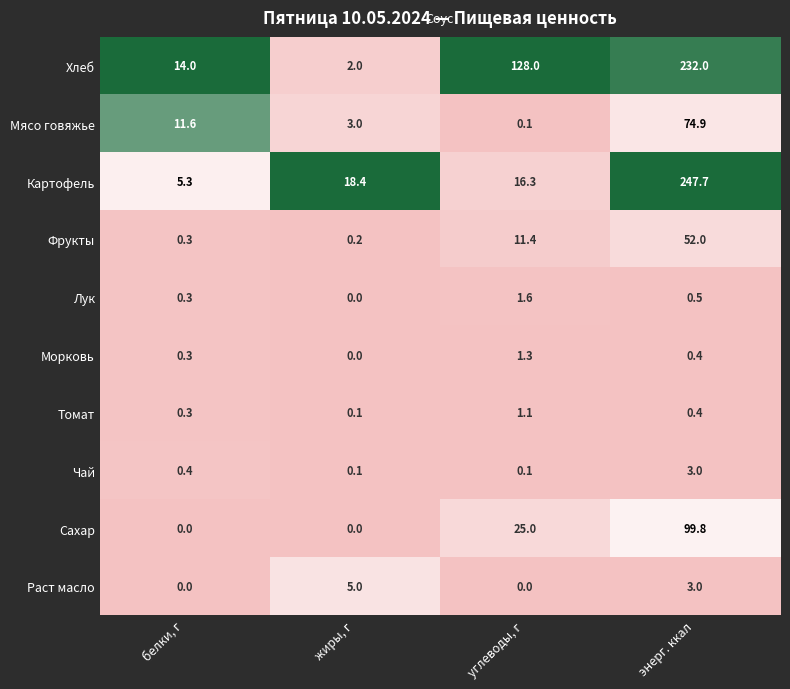

What is the difference between the maximum and minimum values in the Томат series?

1.0